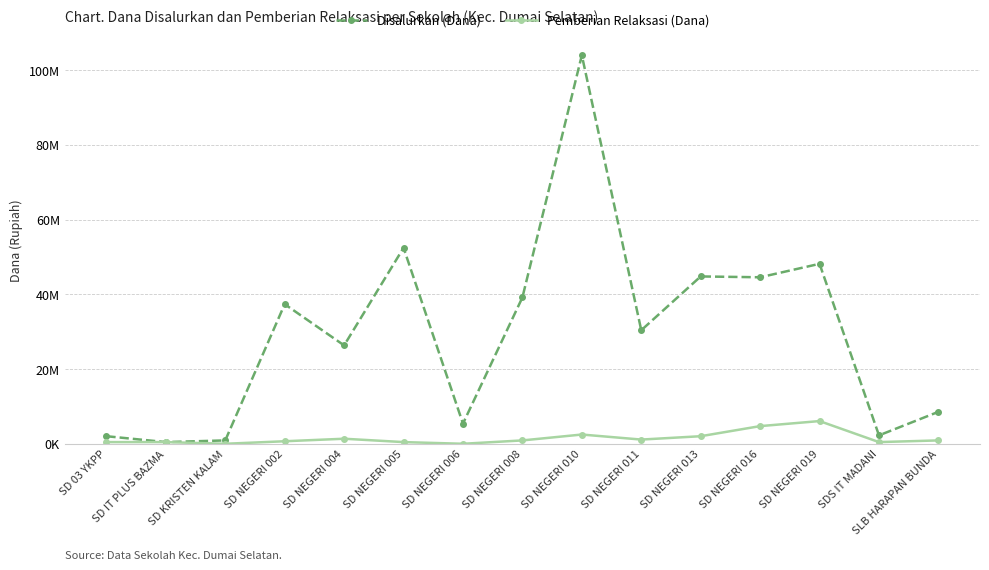

Rank the categories by Pemberian Relaksasi (Dana) value from highest to lowest.

SD NEGERI 019, SD NEGERI 016, SD NEGERI 010, SD NEGERI 013, SD NEGERI 004, SD NEGERI 011, SD NEGERI 008, SLB HARAPAN BUNDA, SD NEGERI 002, SD 03 YKPP, SD IT PLUS BAZMA, SD NEGERI 005, SDS IT MADANI, SD KRISTEN KALAM, SD NEGERI 006